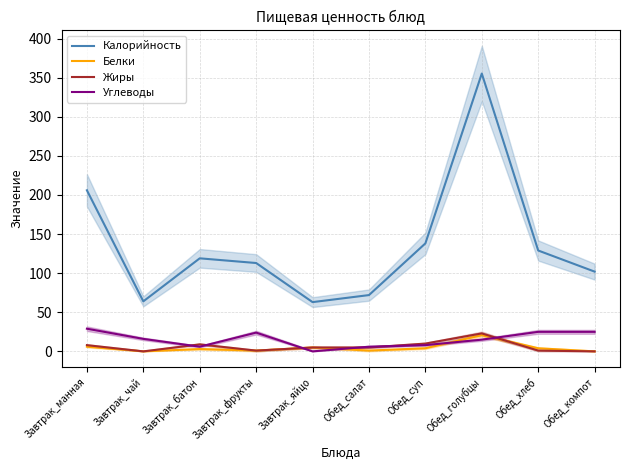

Where is Белки nearest to the value 10?

Завтрак_манная